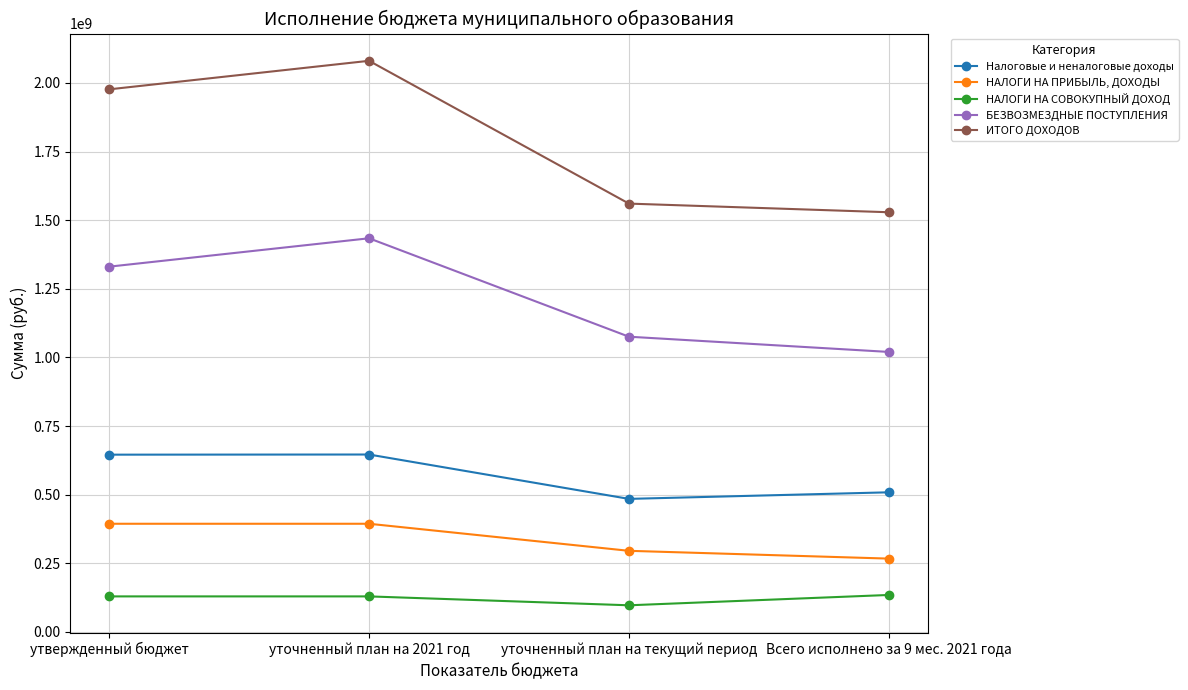

What is the difference between the maximum and minimum values in the БЕЗВОЗМЕЗДНЫЕ ПОСТУПЛЕНИЯ series?

413970209.8